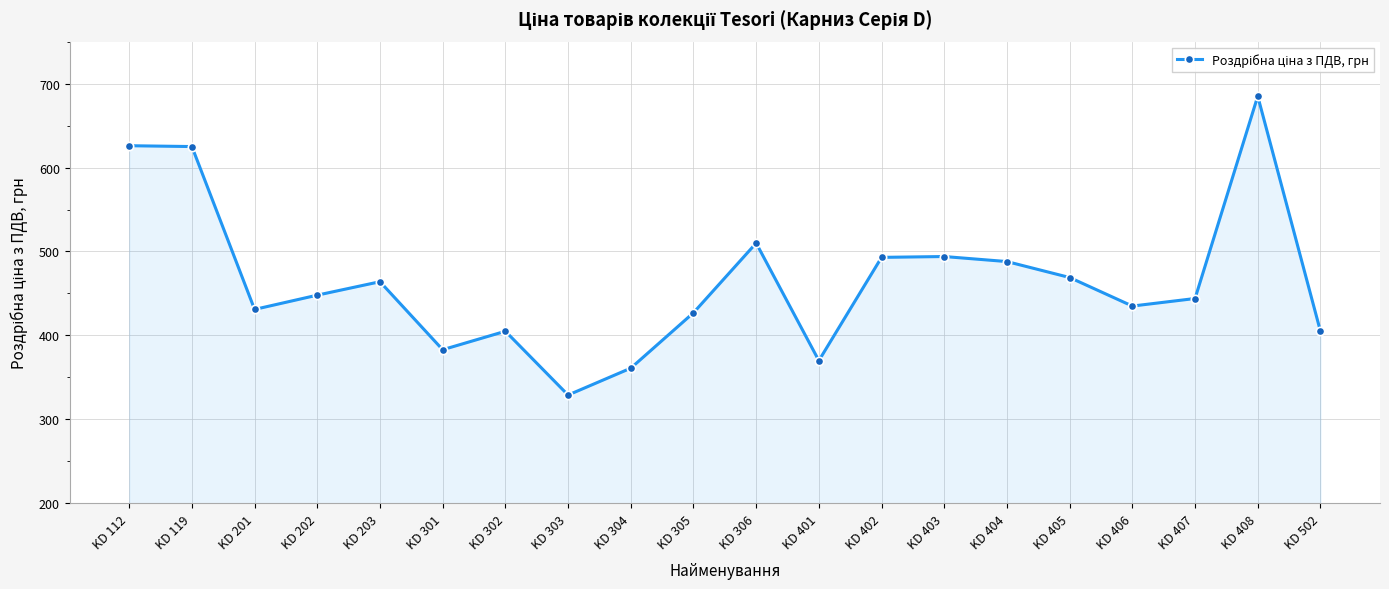

Where is the first local minimum?

KD 201